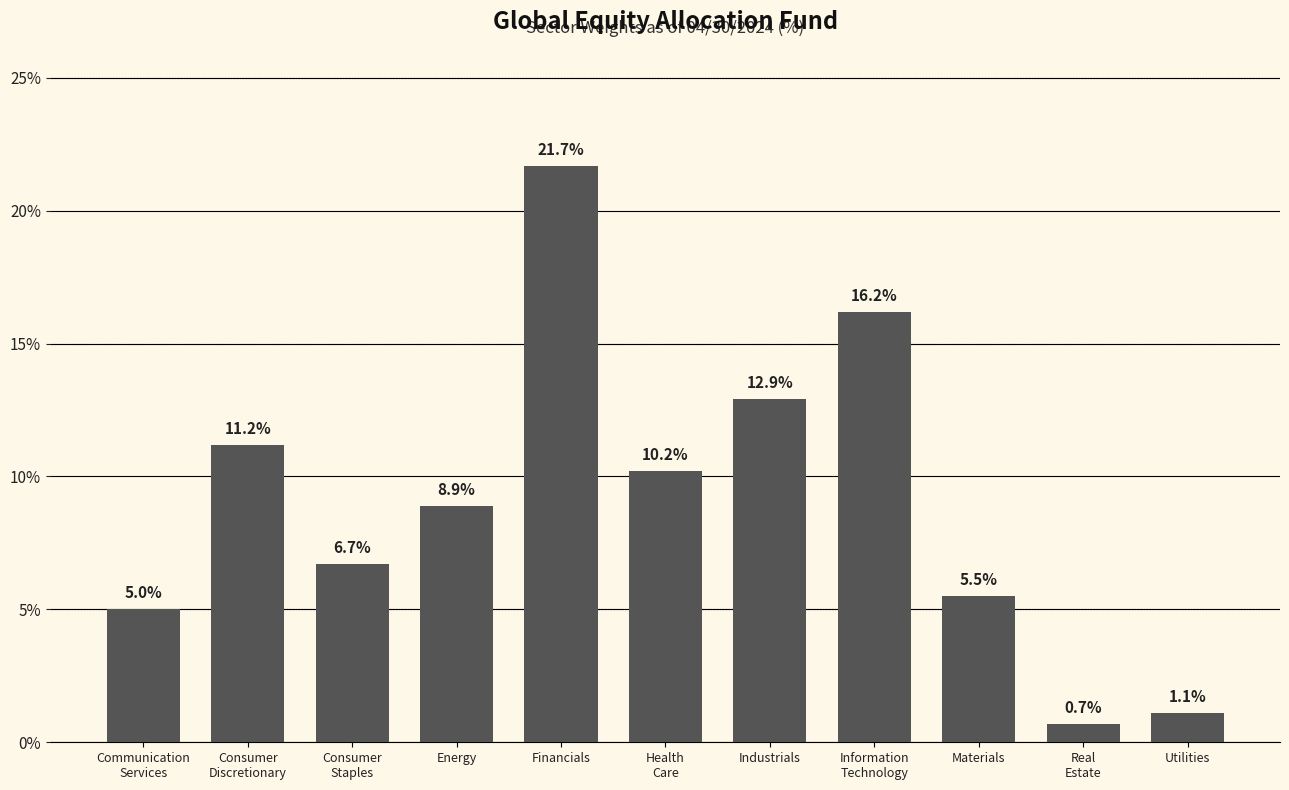

True or false: the data shows 5.0 at Energy.

False